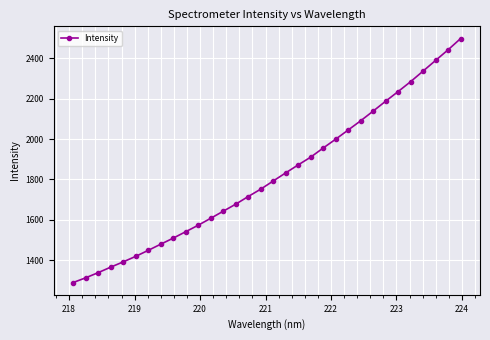

What is the difference between the maximum and second lowest values?

1187.0